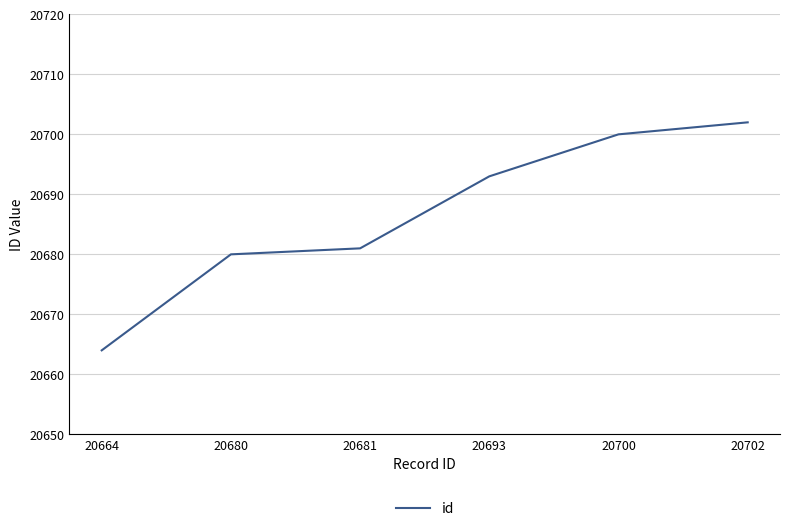

Reading left to right, transcribe all the data shown in this chart.

20664=20664	20680=20680	20681=20681	20693=20693	20700=20700	20702=20702